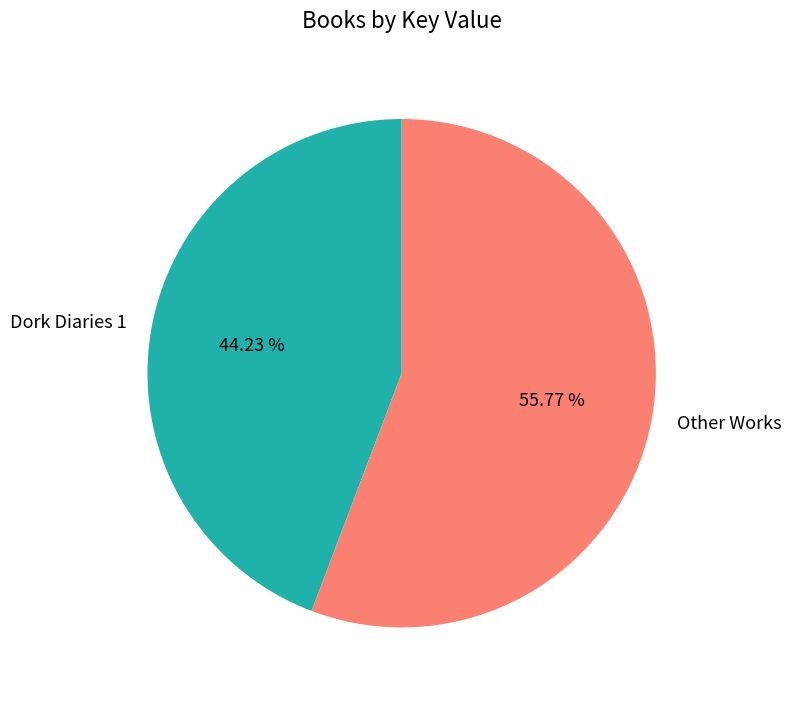

Which category has the biggest portion of the pie?

Other Works